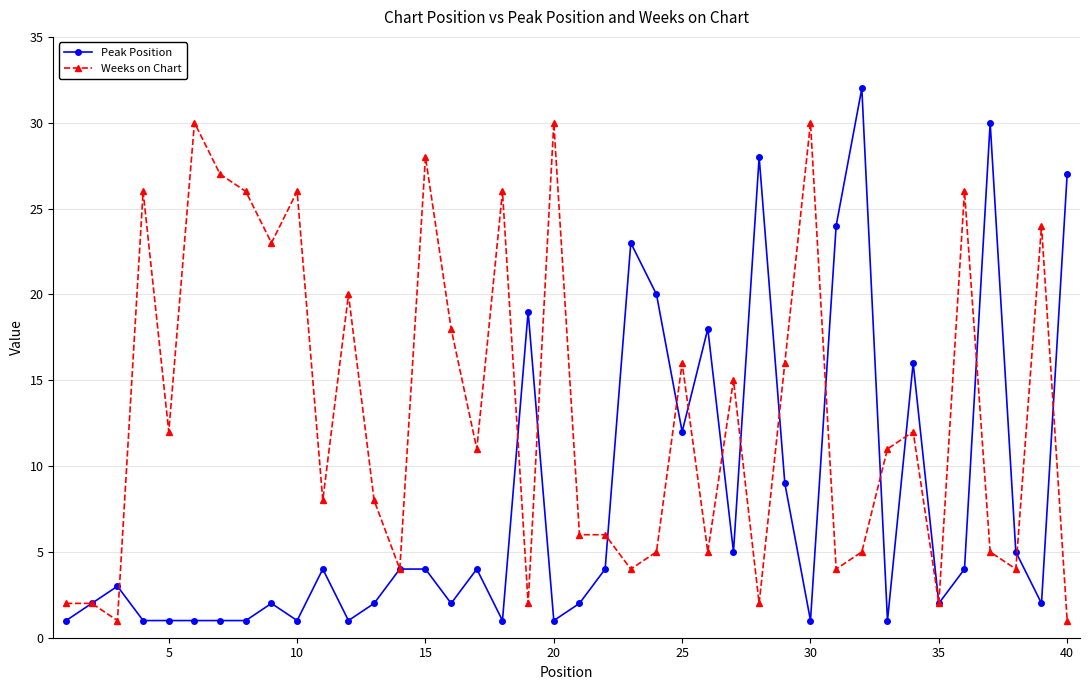

Rank the series by their average value, from lowest to highest.

Peak Position, Weeks on Chart